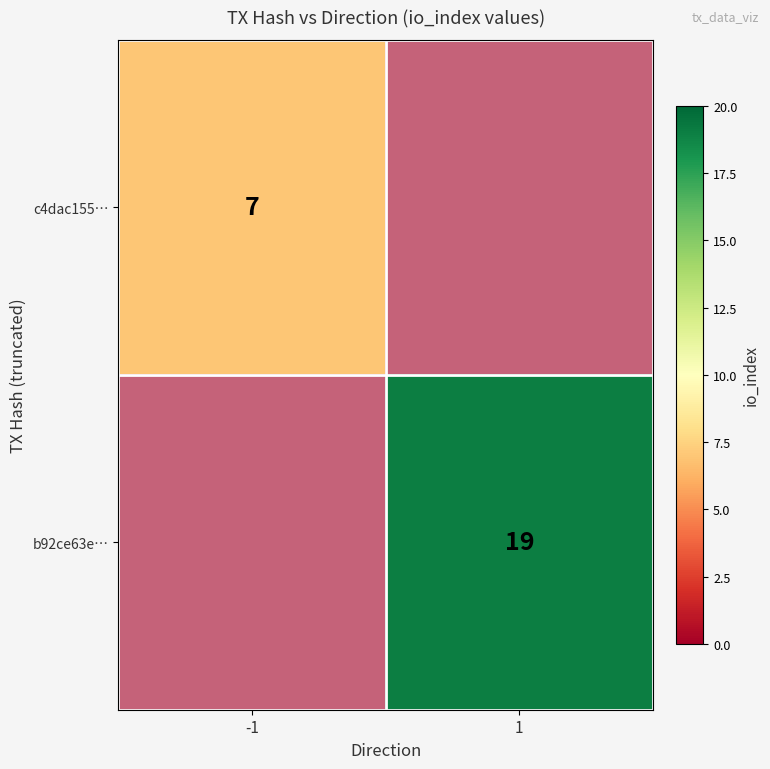

How many values in c4dac155… are above zero?

1